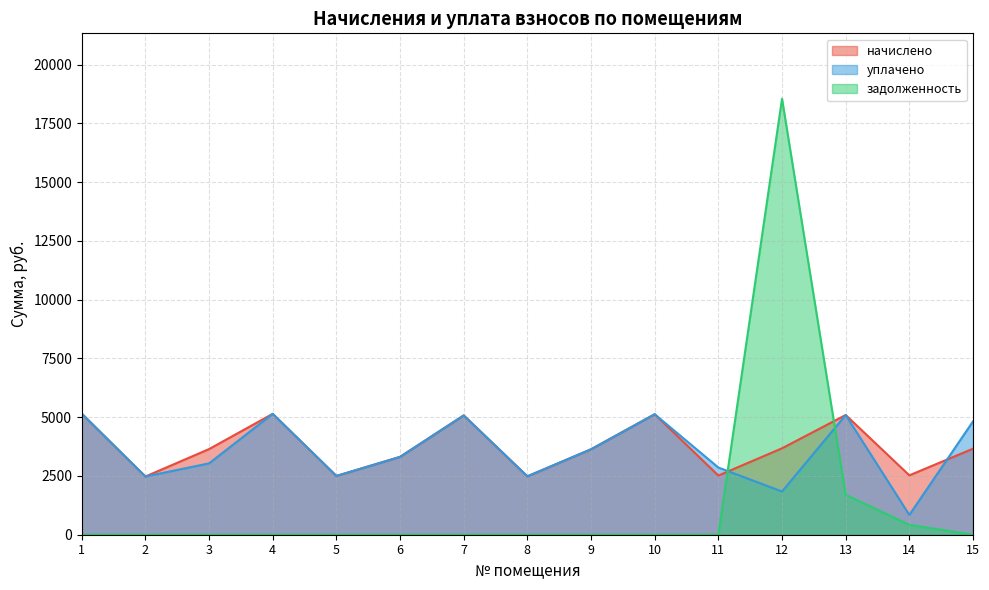

How many intersections are there between уплачено and задолженность?

2